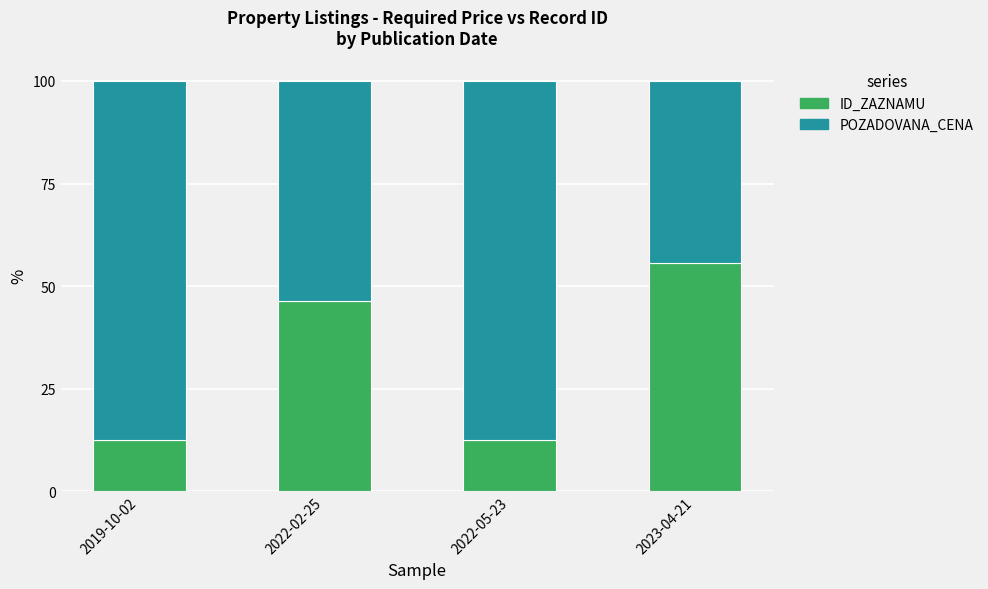

True or false: ID_ZAZNAMU has a value of 22.7 at 2023-04-21.

False